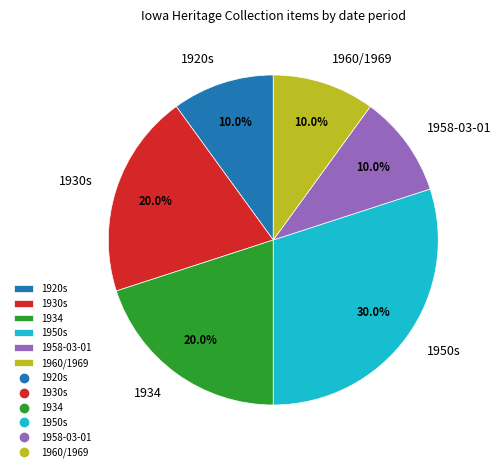

How many segments does this pie chart have?

6